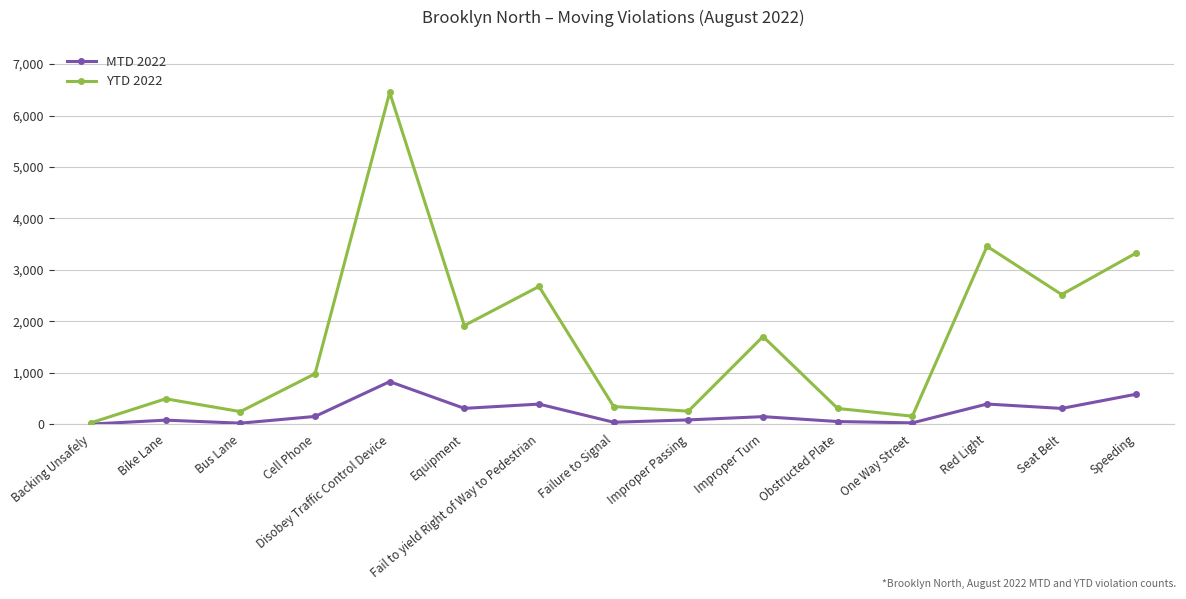

What is the sum of the MTD 2022 values at Bus Lane and Bike Lane?

99